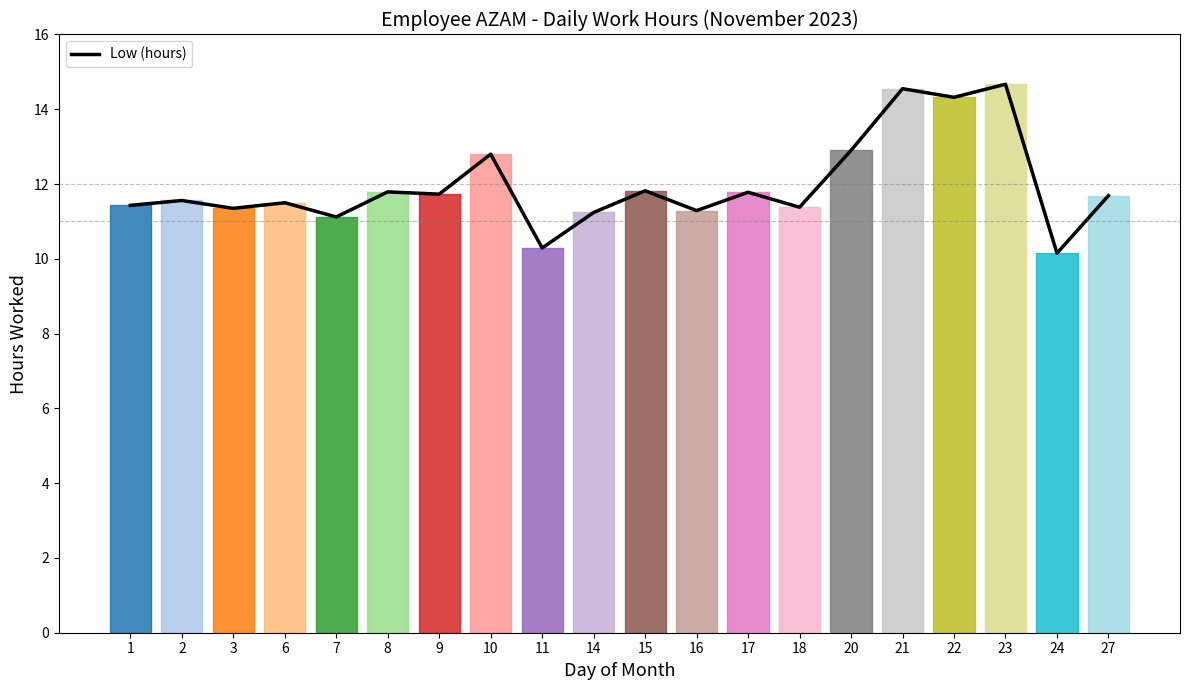

What is the maximum value shown in the chart?

14.7